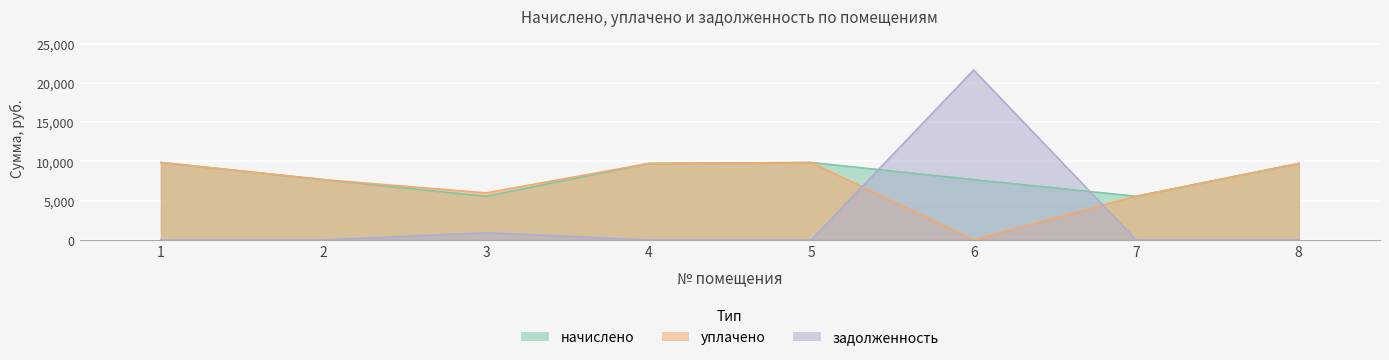

What is the difference between the maximum and second lowest values in the уплачено series?

4300.8